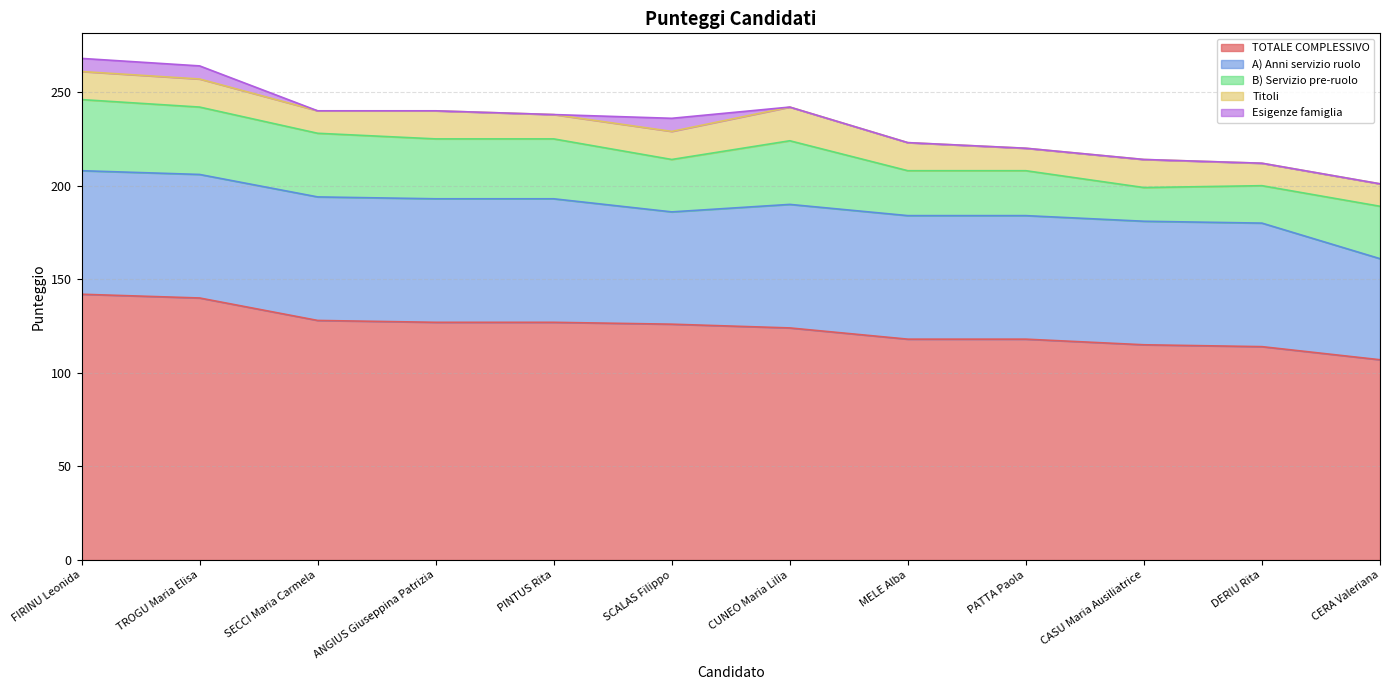

At which category is the sum across all series the highest?

FIRINU Leonida